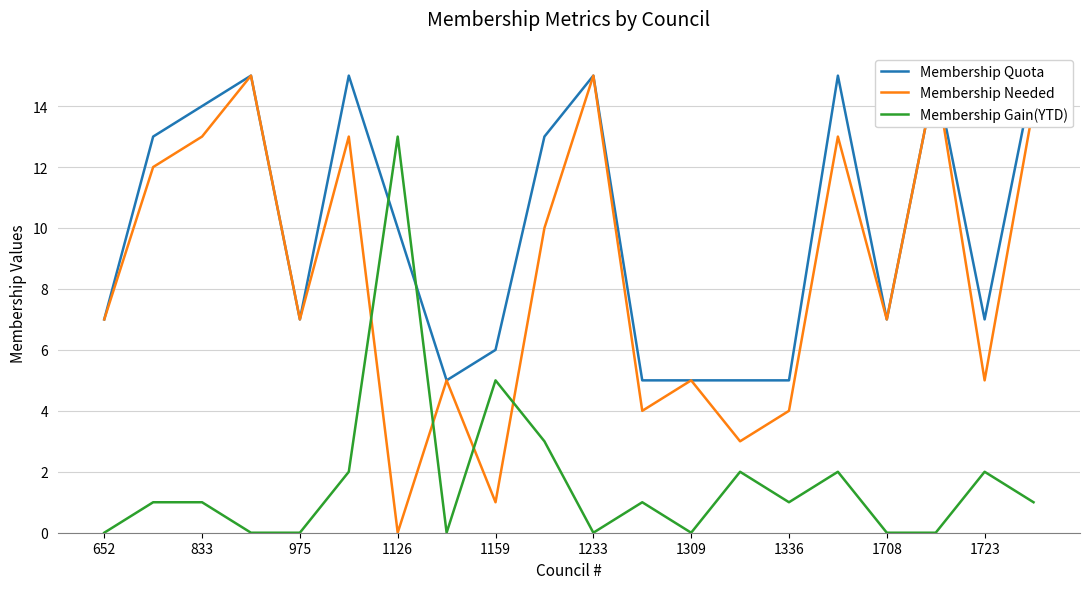

The Membership Gain(YTD) series shows 9 at 1159. True or false?

False